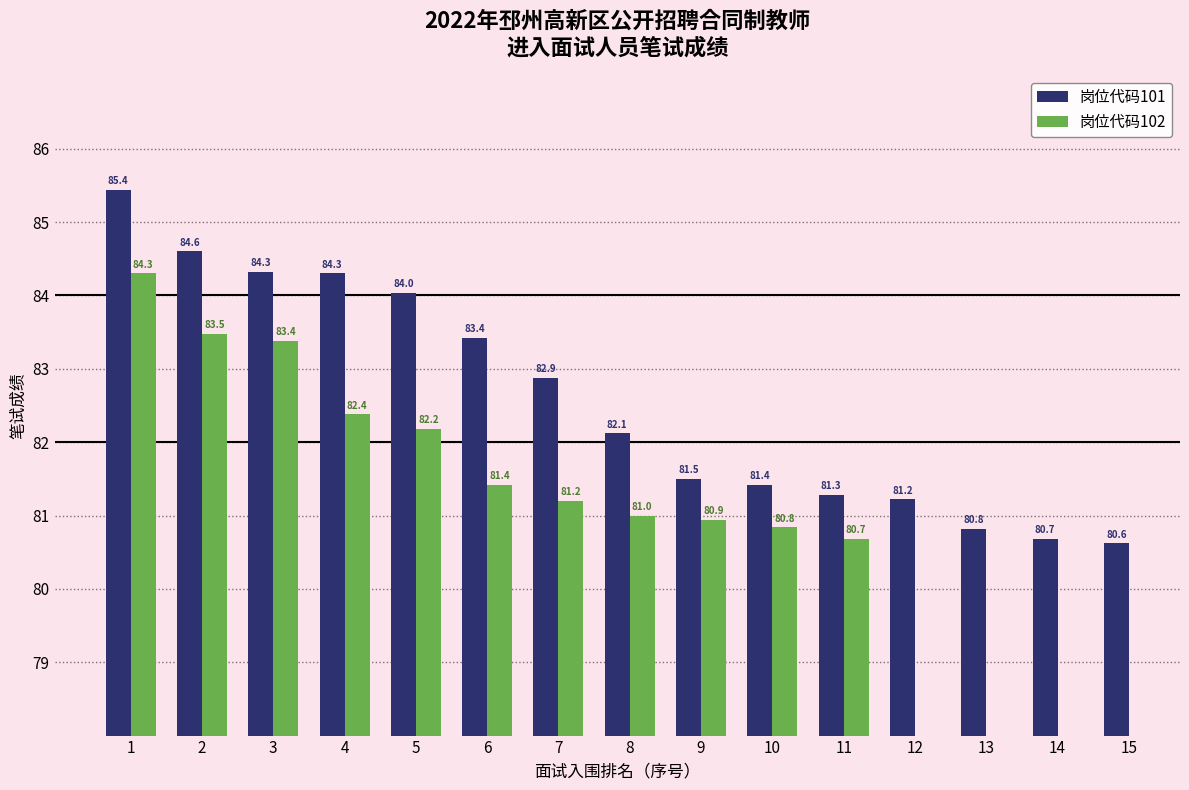

Which has a higher value, 14 or 15?

14